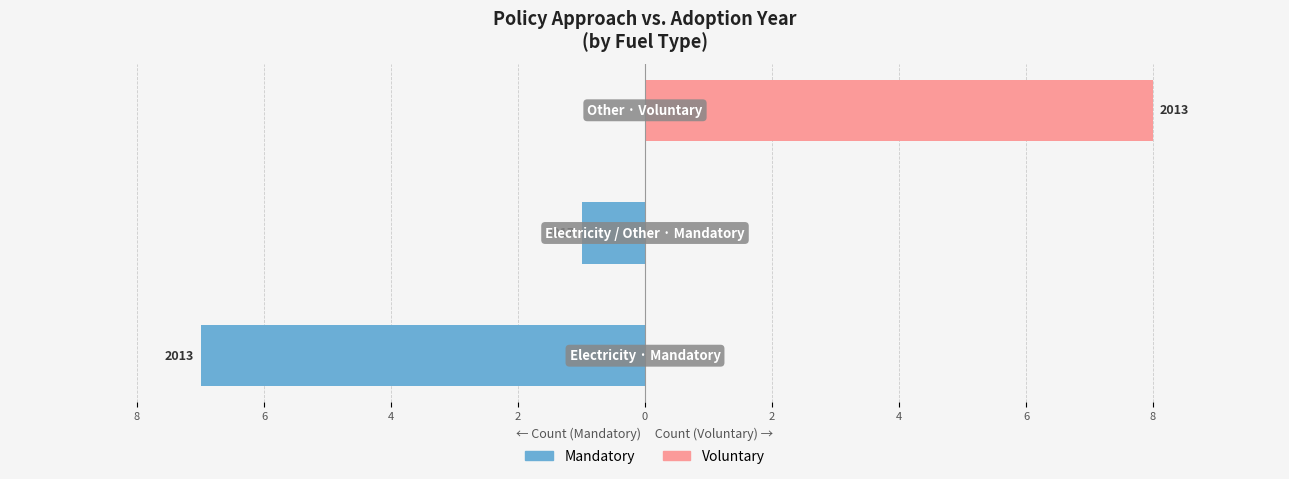

Reading right to left, transcribe all the data shown in this chart.

Mandatory: 0	-1	-7
Voluntary: 8	0	0